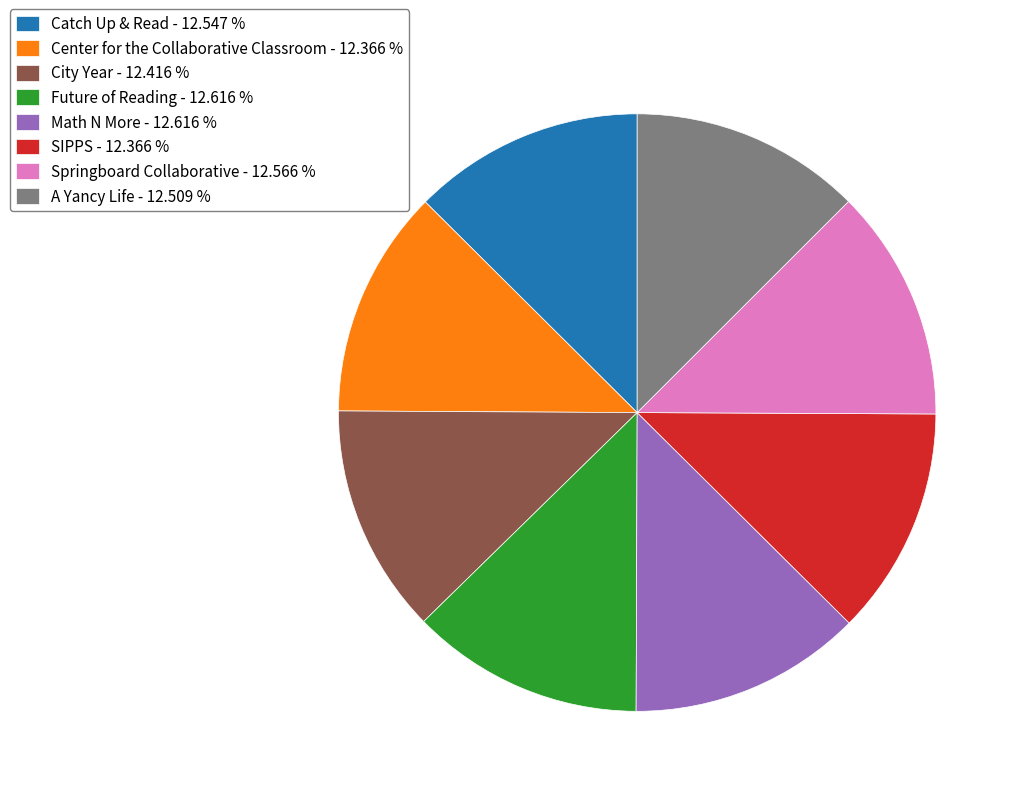

Is there a majority slice in this chart?

No